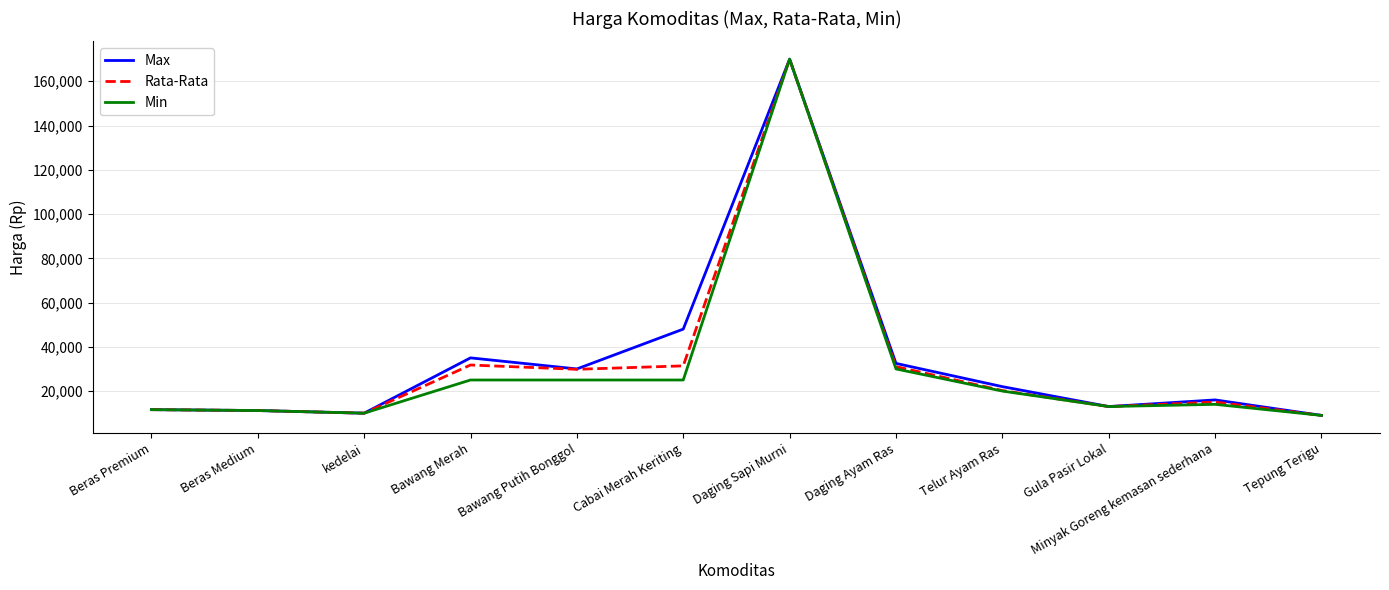

What is the minimum value shown in the chart?

9000